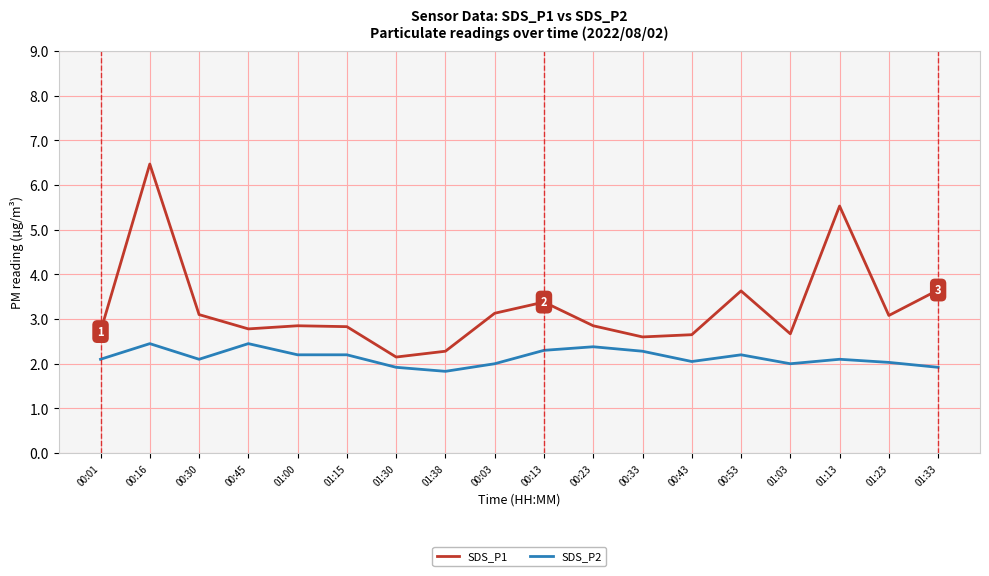

Rank the series by their maximum value, from highest to lowest.

SDS_P1, SDS_P2